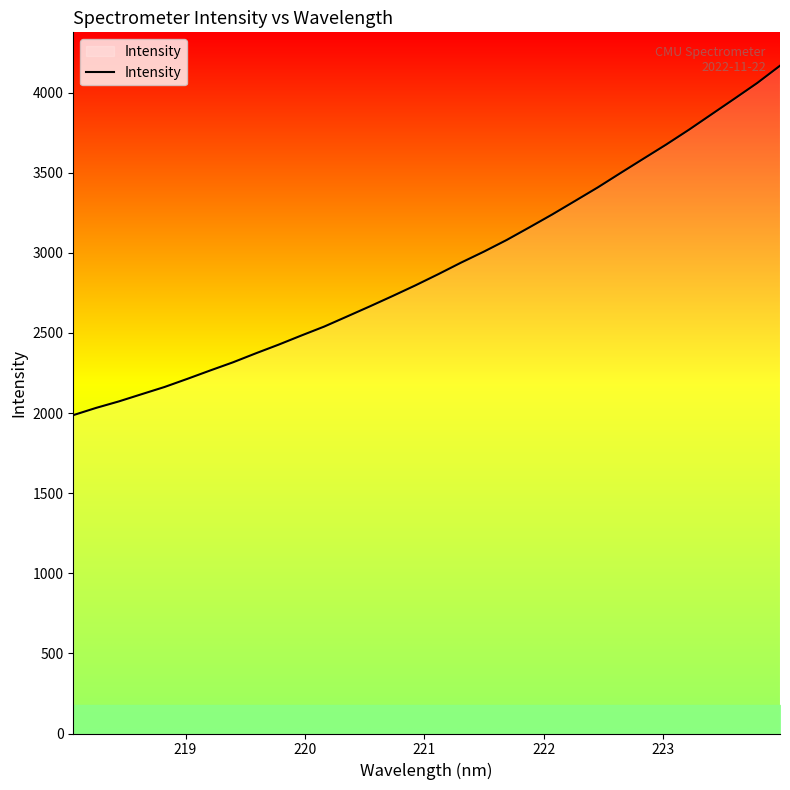

How many lines are shown in the chart?

1